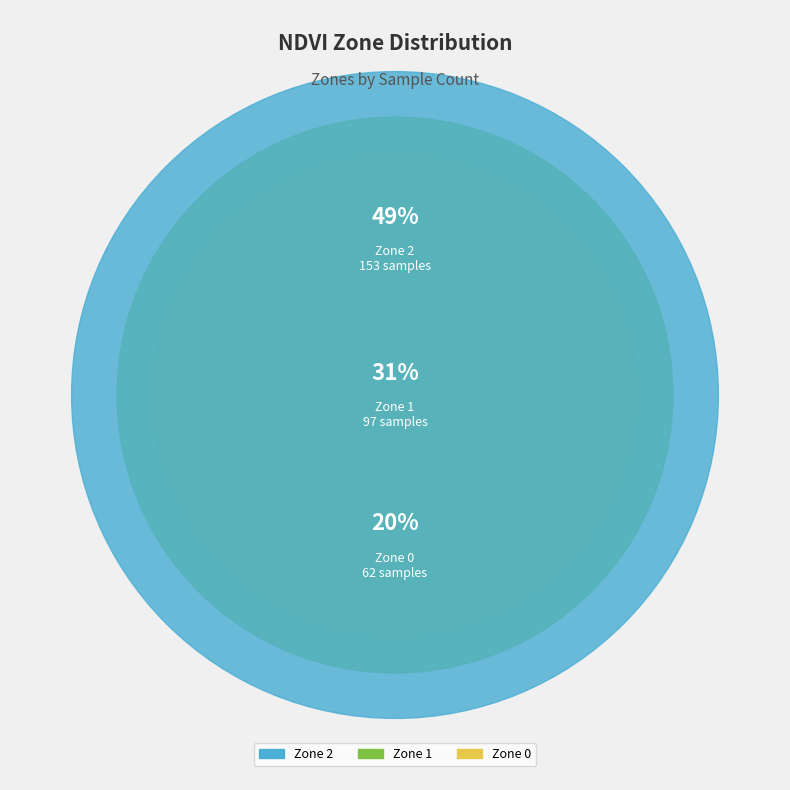

Is it true that Zone 1 is 31% of the pie?

True